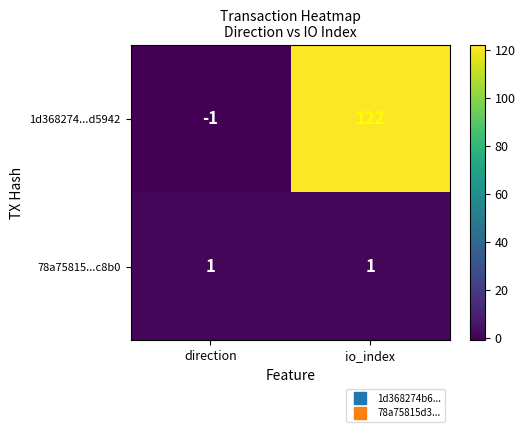

List the series in order of their overall mean, lowest first.

78a75815...c8b0, 1d368274...d5942